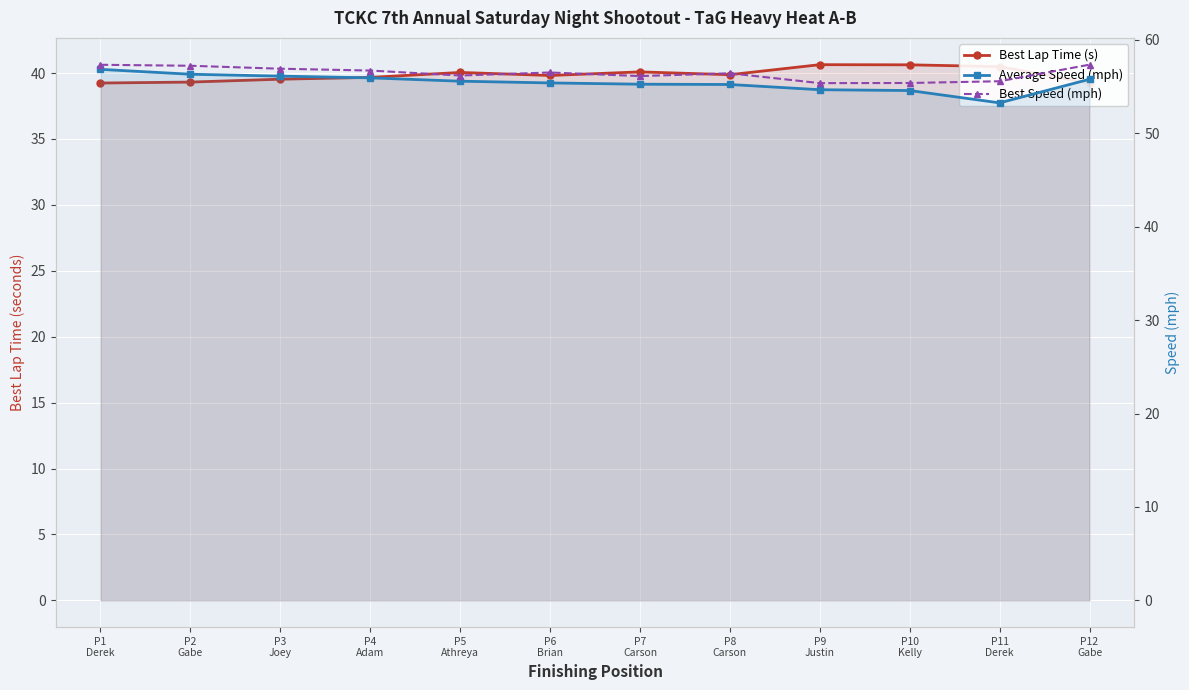

The Best Lap Time (s) series shows 40.5 at P11
Derek. True or false?

True